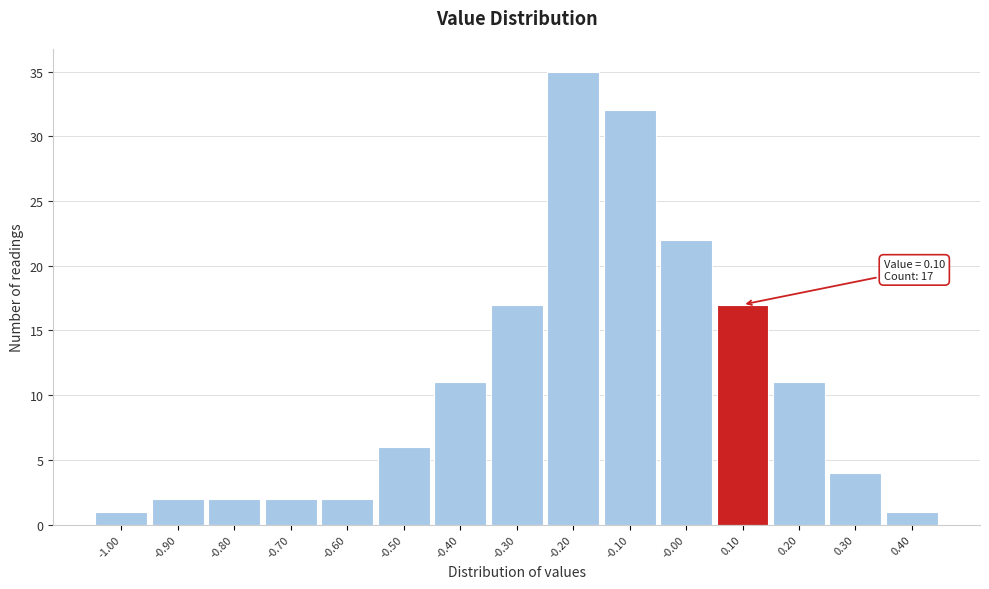

Over which range of the x-axis is the bar tallest?

-0.25 to -0.15